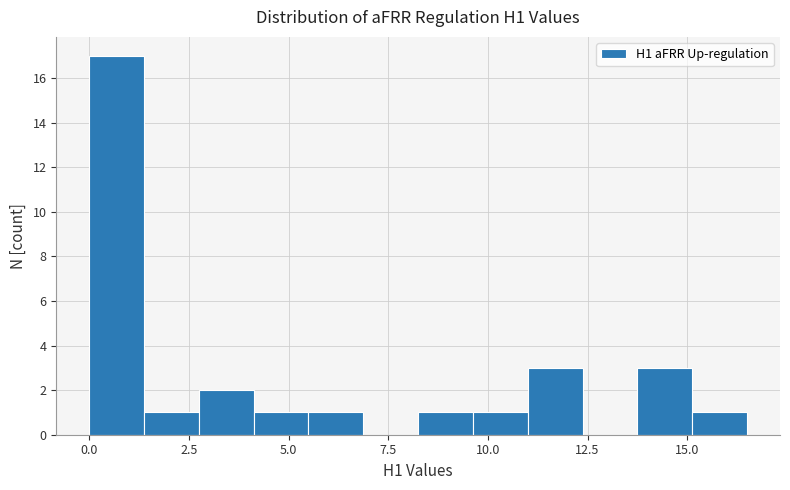

Read against the x-axis, roughly where is the centre of the tallest bar?

0.5